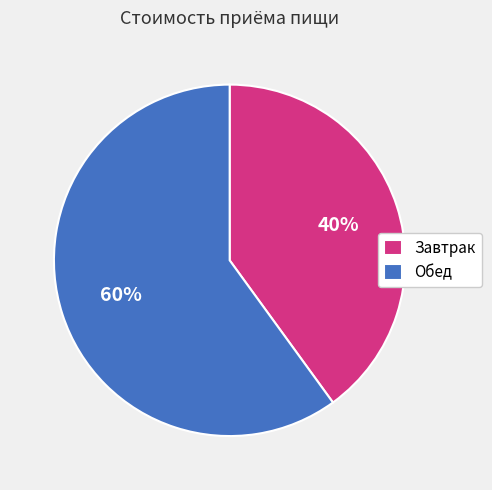

Count the number of slices in the pie.

2